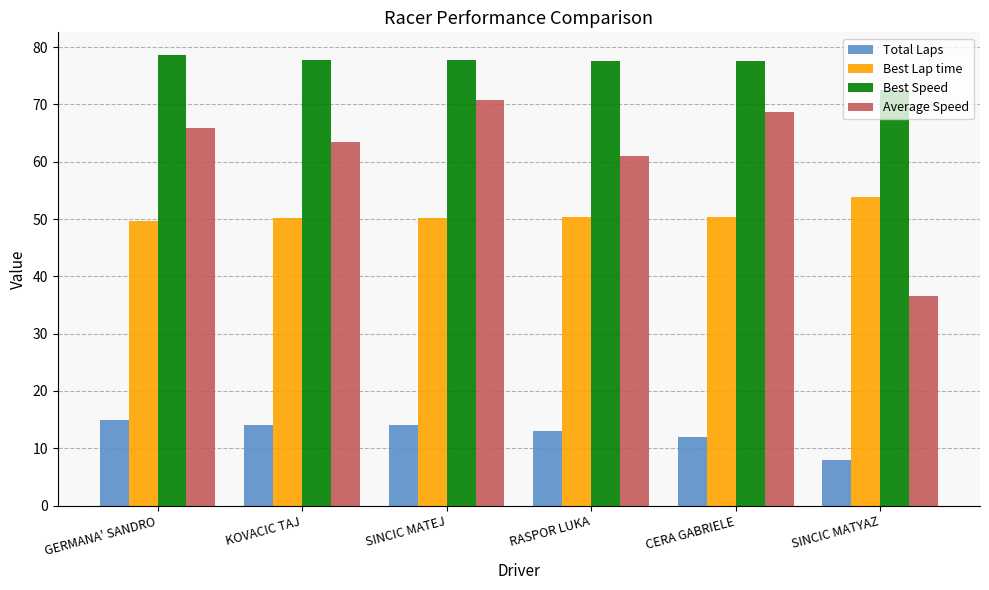

What is the difference between the maximum and minimum values in the Total Laps series?

7.0